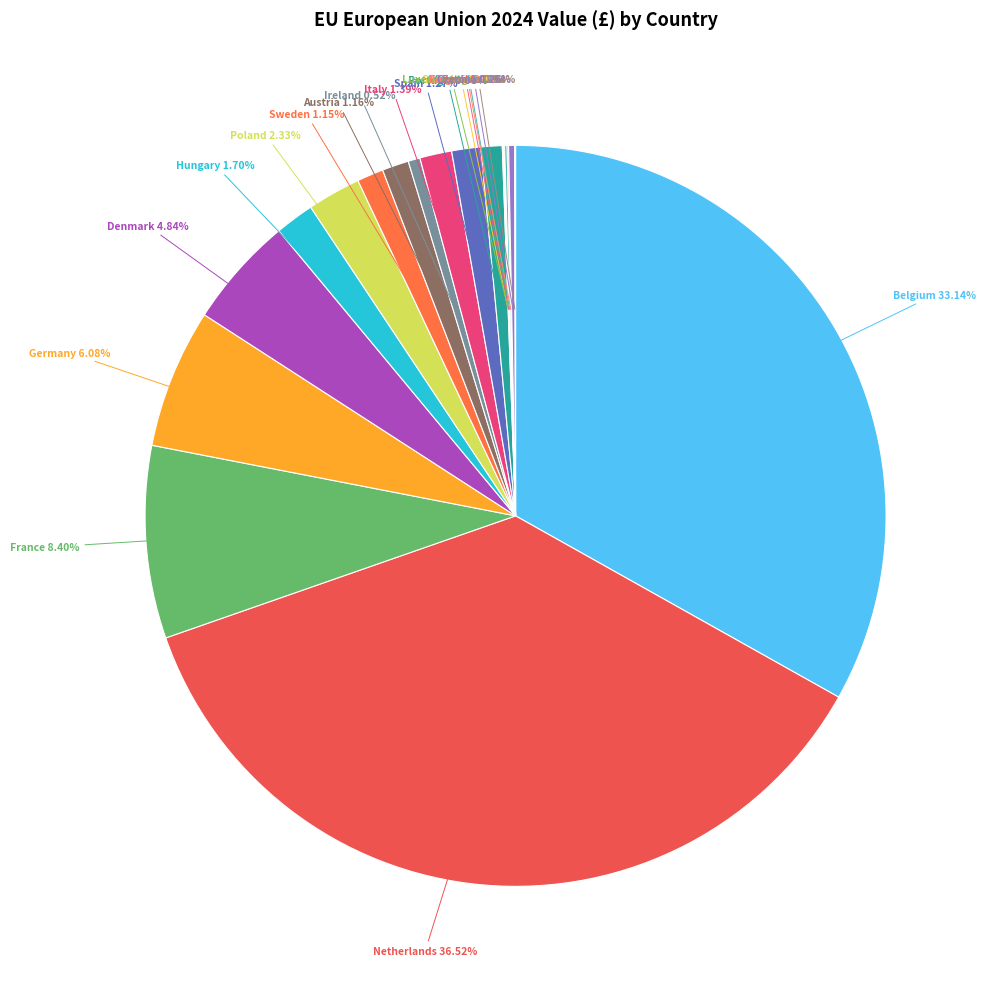

What is the ratio of the value at Netherlands to the value at Belgium?

1.1